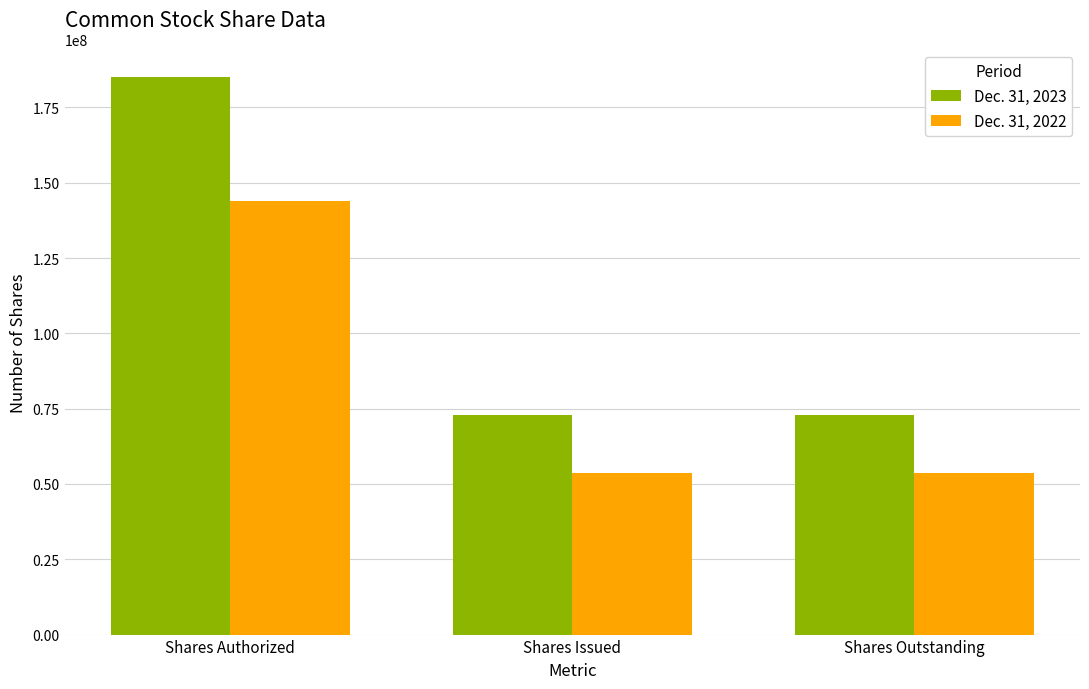

Which series has the widest spread of values?

Dec. 31, 2023